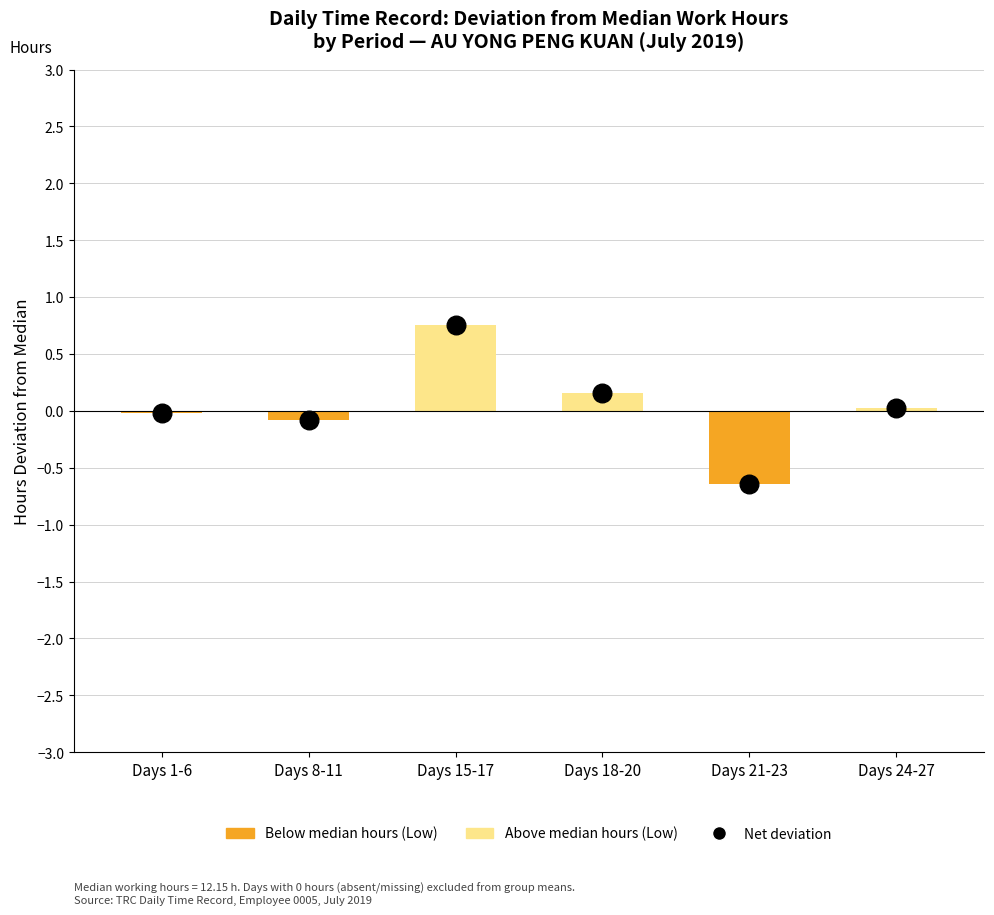

Which series reaches the minimum Y coordinate?

Below median hours